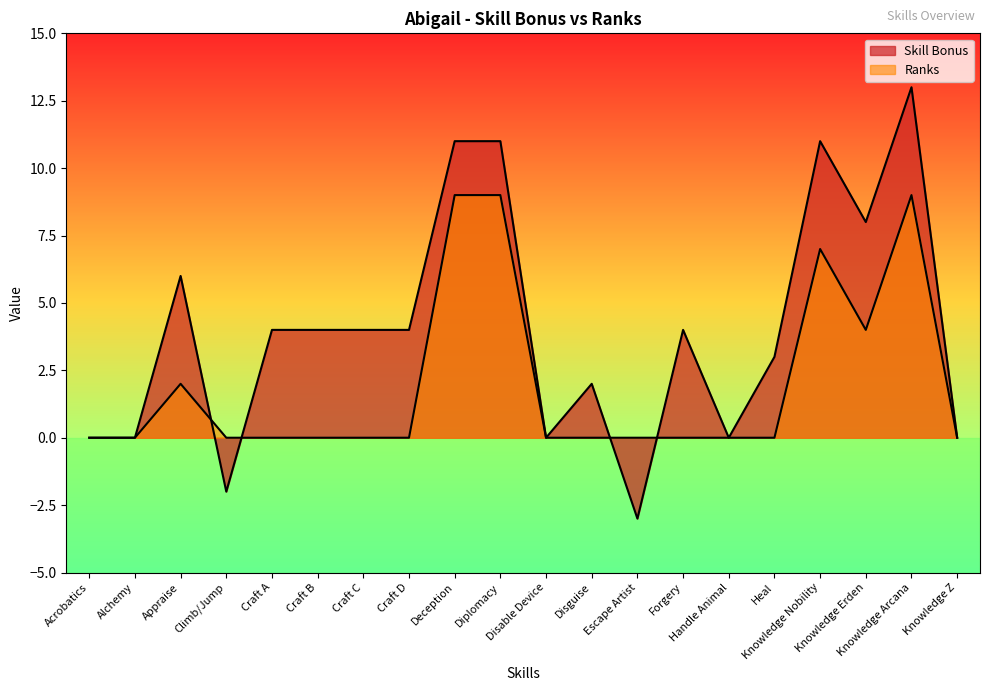

What are all the series names shown in the legend?

Skill Bonus, Ranks